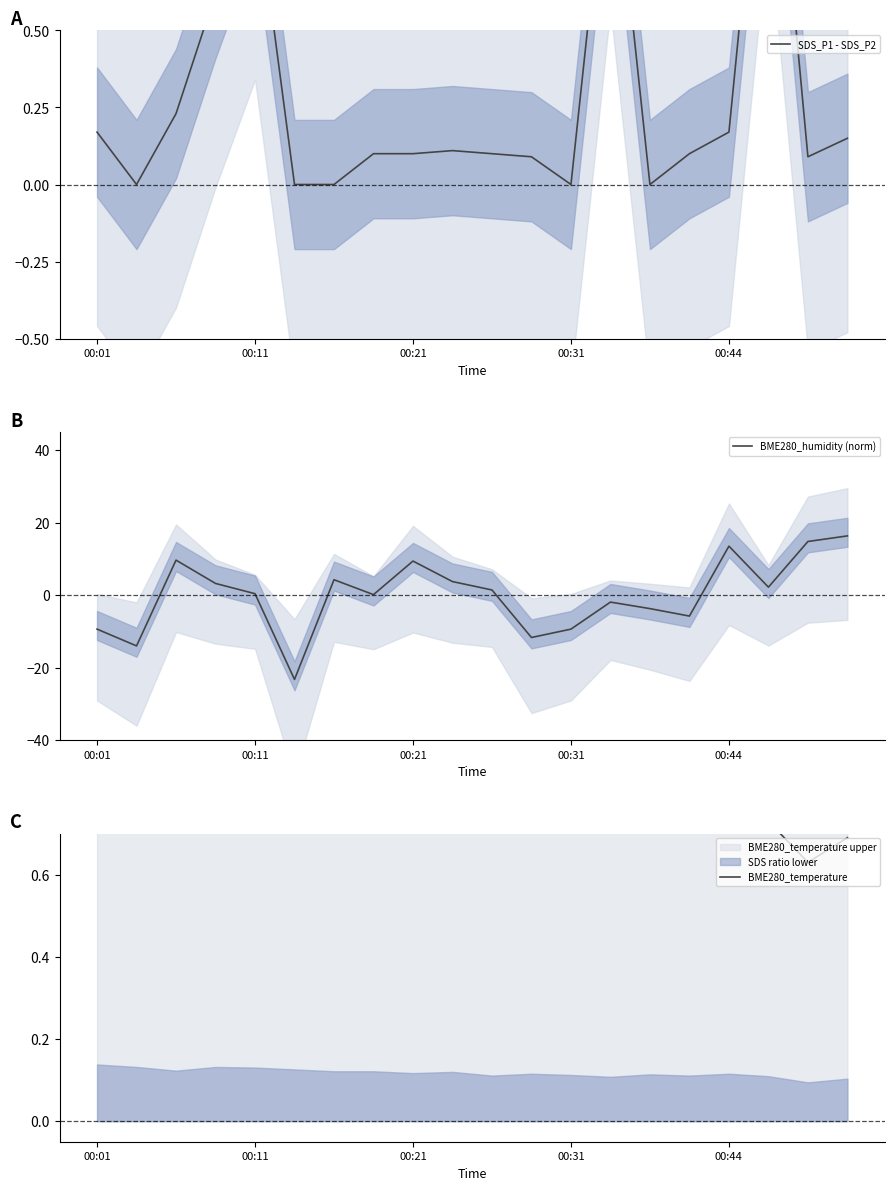

True or false: SDS_P1 - SDS_P2 and BME280_temperature cross at least once.

True